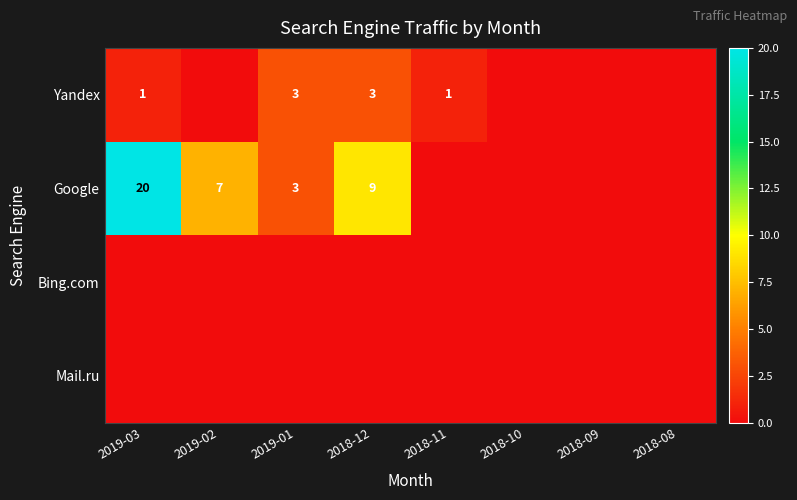

How many values in Yandex are above zero?

4